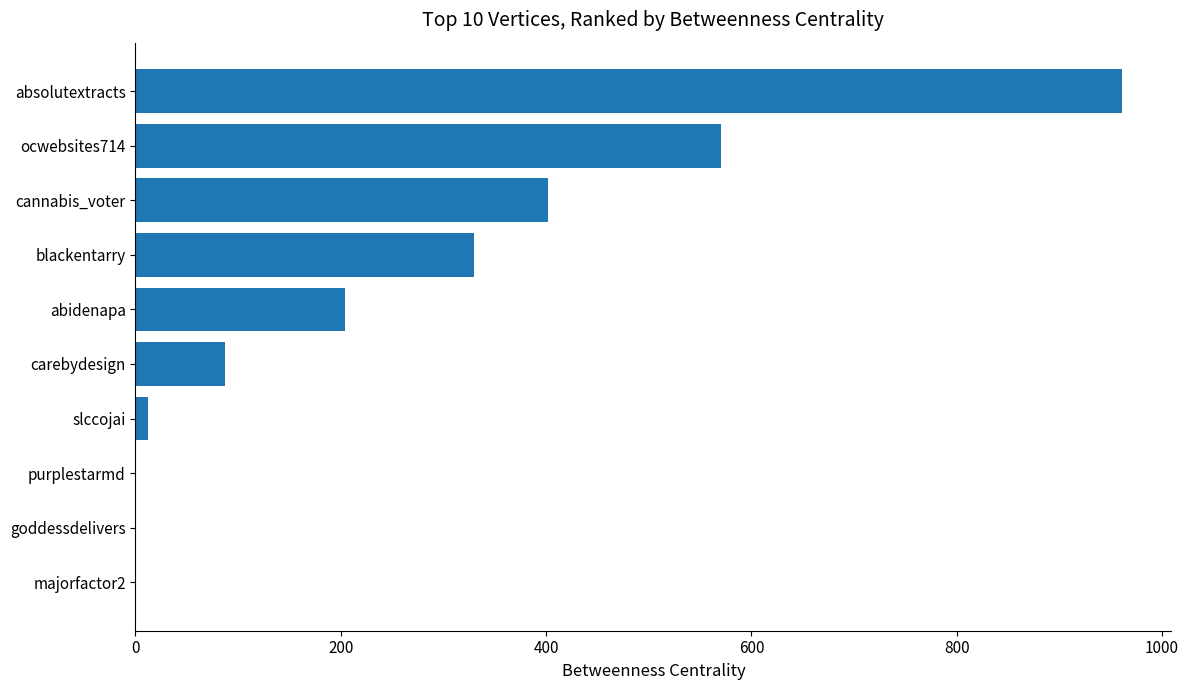

At which category does the chart reach its peak across all series?

absolutextracts